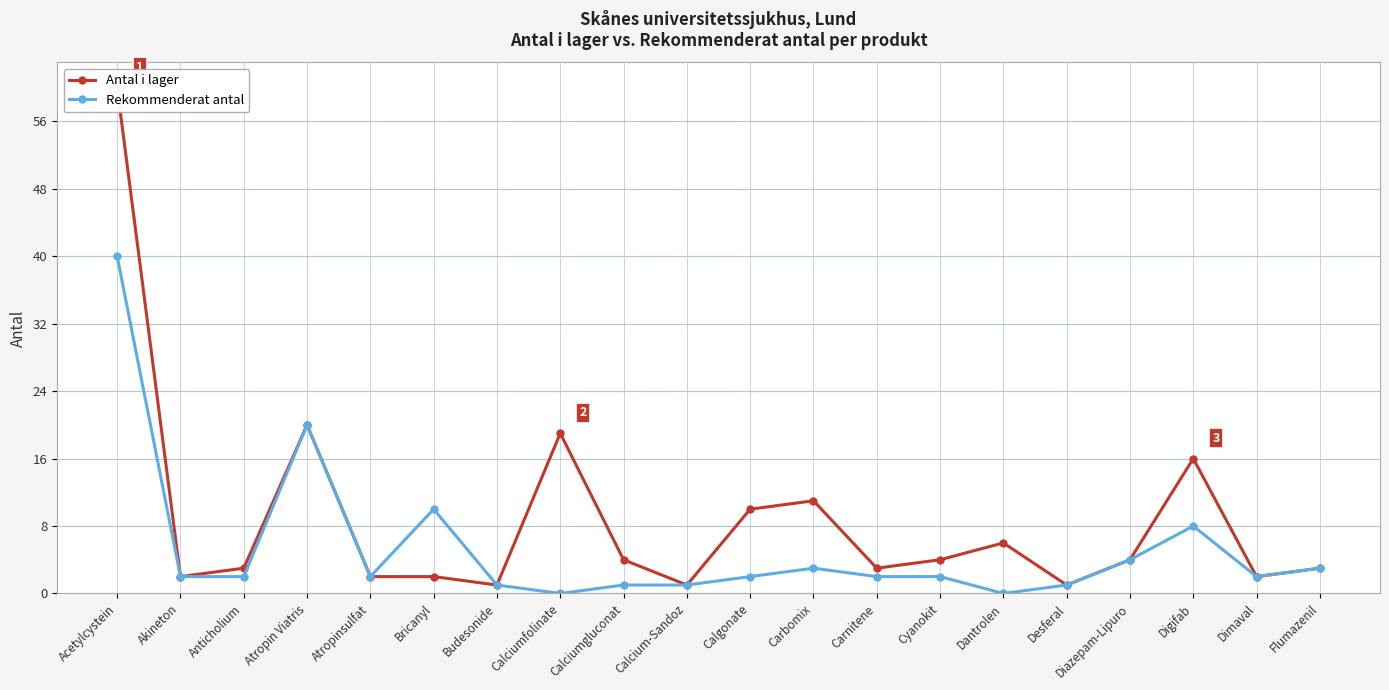

Reading left to right, transcribe all the data shown in this chart.

Antal i lager: 60	2	3	20	2	2	1	19	4	1	10	11	3	4	6	1	4	16	2	3
Rekommenderat antal: 40	2	2	20	2	10	1	0	1	1	2	3	2	2	0	1	4	8	2	3